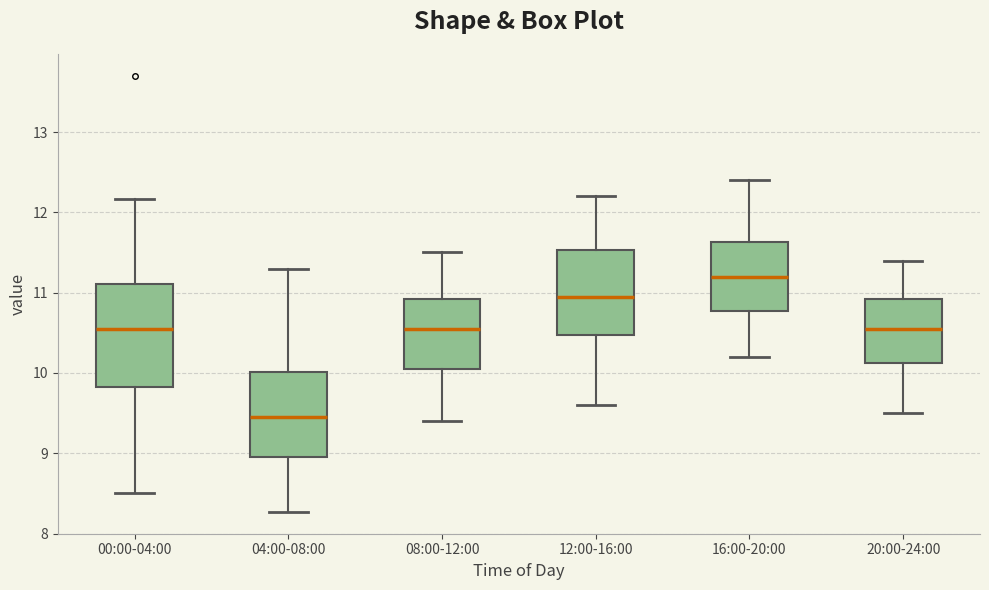

Reading left to right, read every box against the y-axis: the position of its median line, the range the box covers, and the ends of its whiskers. The values are not printed on the chart, so give them approximately, as read against the axis.

00:00-04:00: median 10.6, box 9.8 to 11.1, whiskers 8.5 to 12.2
04:00-08:00: median 9.5, box 9.0 to 10.0, whiskers 8.3 to 11.3
08:00-12:00: median 10.6, box 10.1 to 10.9, whiskers 9.4 to 11.5
12:00-16:00: median 11.0, box 10.5 to 11.5, whiskers 9.6 to 12.2
16:00-20:00: median 11.2, box 10.8 to 11.6, whiskers 10.2 to 12.4
20:00-24:00: median 10.6, box 10.1 to 10.9, whiskers 9.5 to 11.4